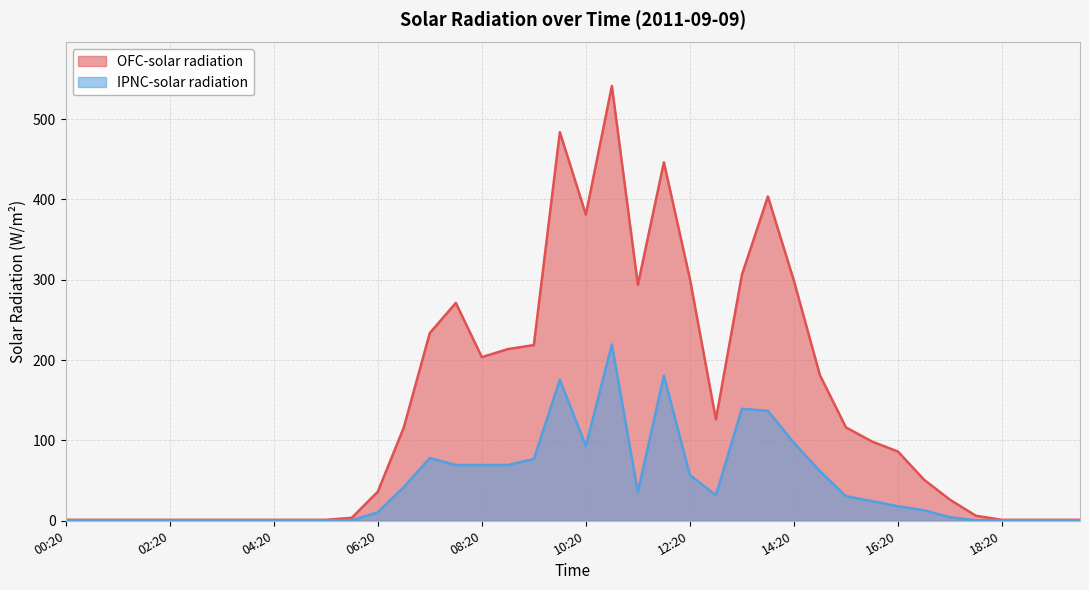

Rank the series at 16:50 from lowest to highest value.

IPNC-solar radiation, OFC-solar radiation